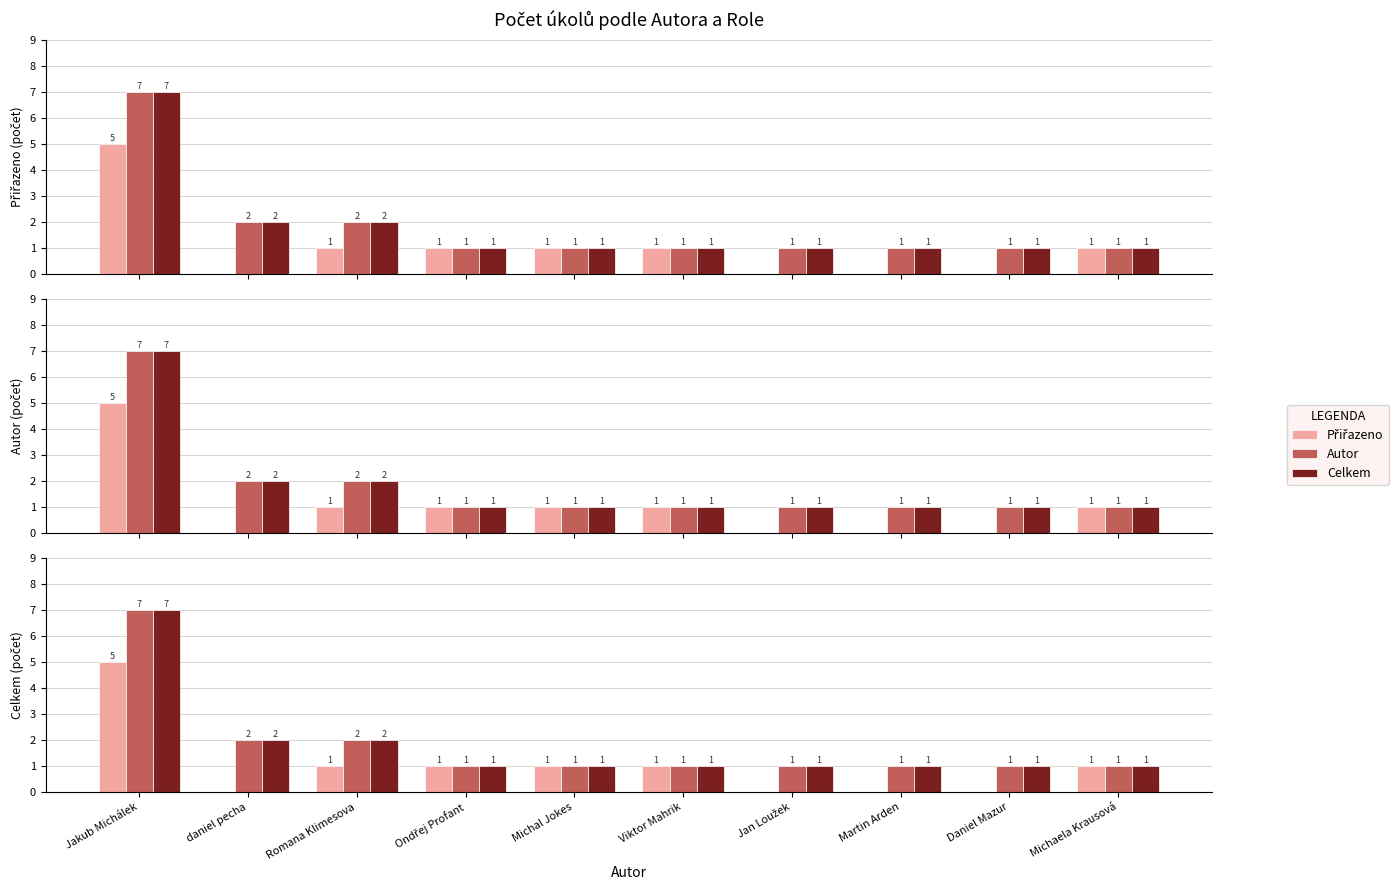

The Autor series shows 1 at Michal Jokes. True or false?

False